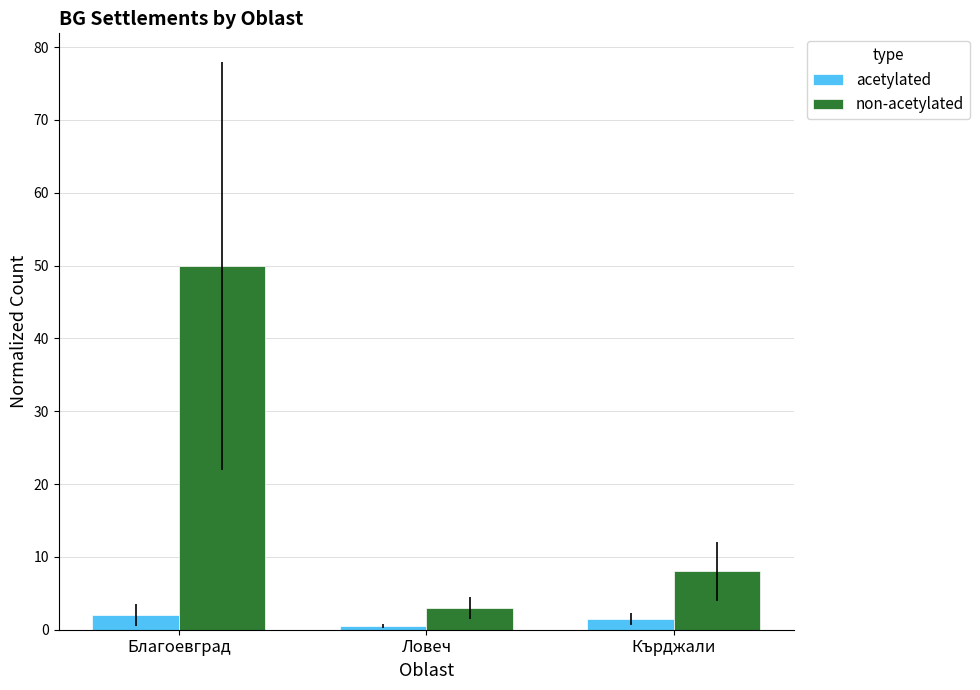

What are all the series names shown in the legend?

acetylated, non-acetylated